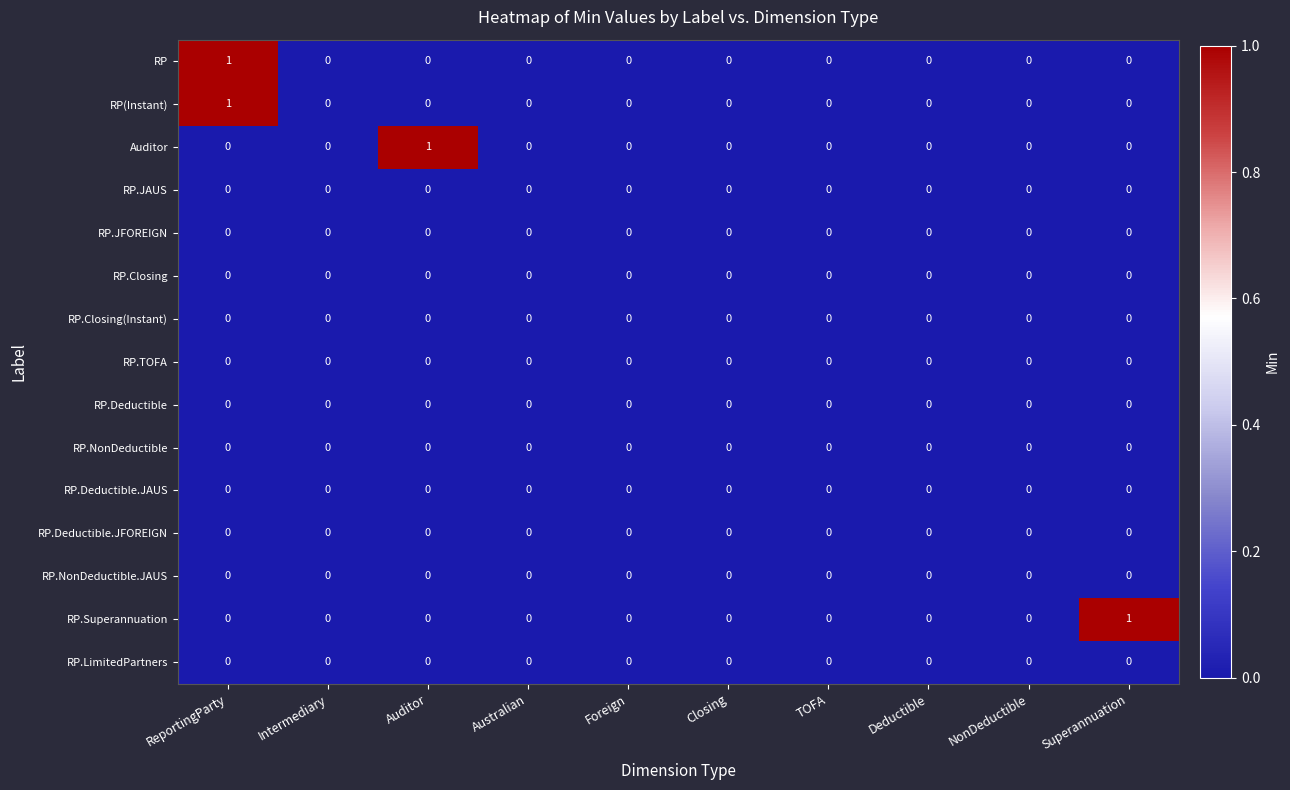

The value of RP at Deductible is 0. True or false?

True